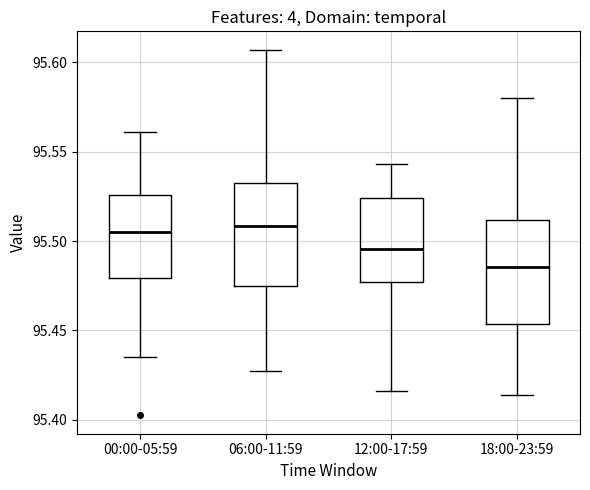

Where does the upper whisker of the box for 06:00-11:59 end on the y-axis? The values are not printed on the chart, so give them approximately, as read against the axis.

95.605